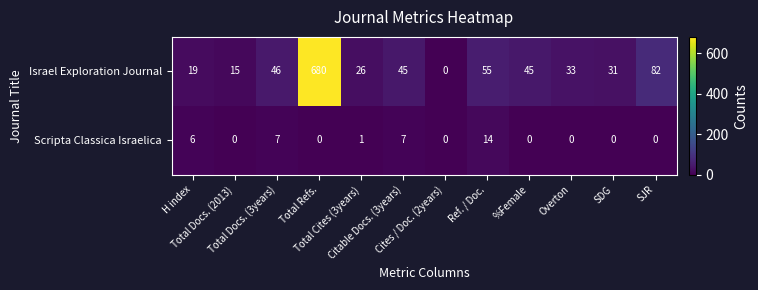

At which category is the sum across all series the highest?

Total Refs.